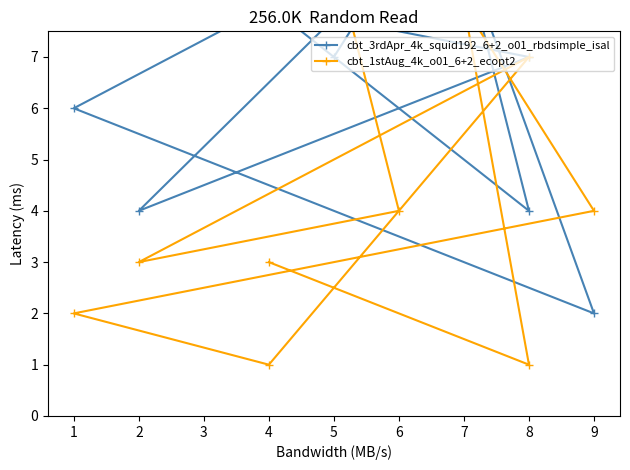

At how many categories does at least one series exceed 8?

3